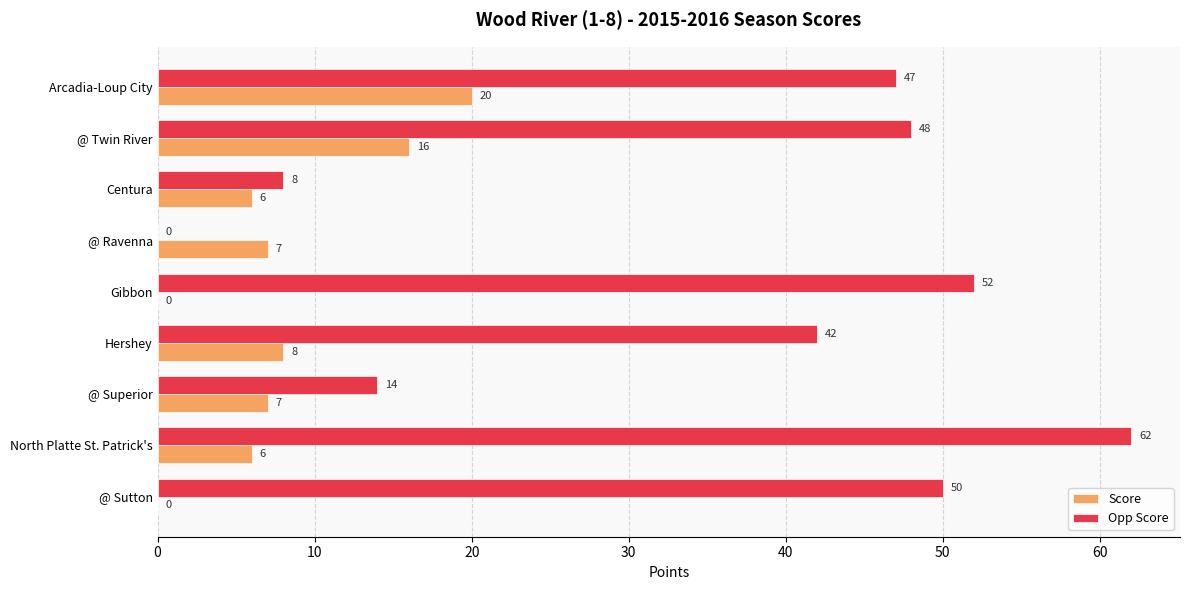

Read the Score value at @ Superior.

7